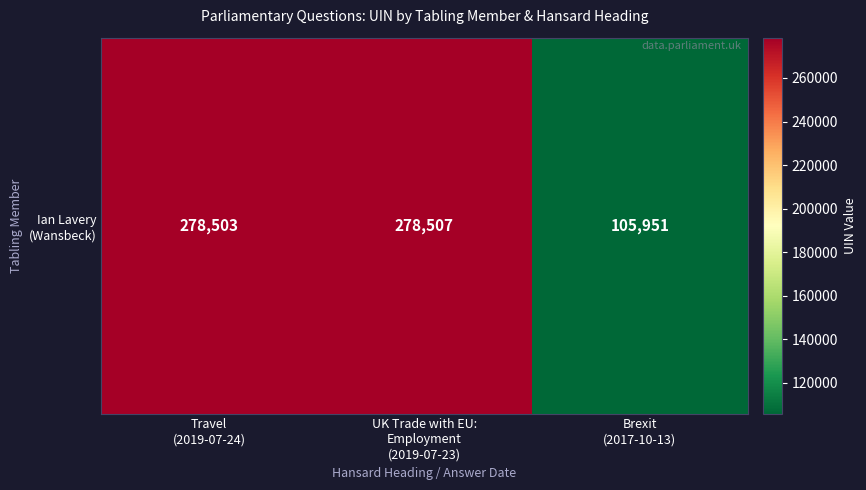

How many values are below 278503?

1